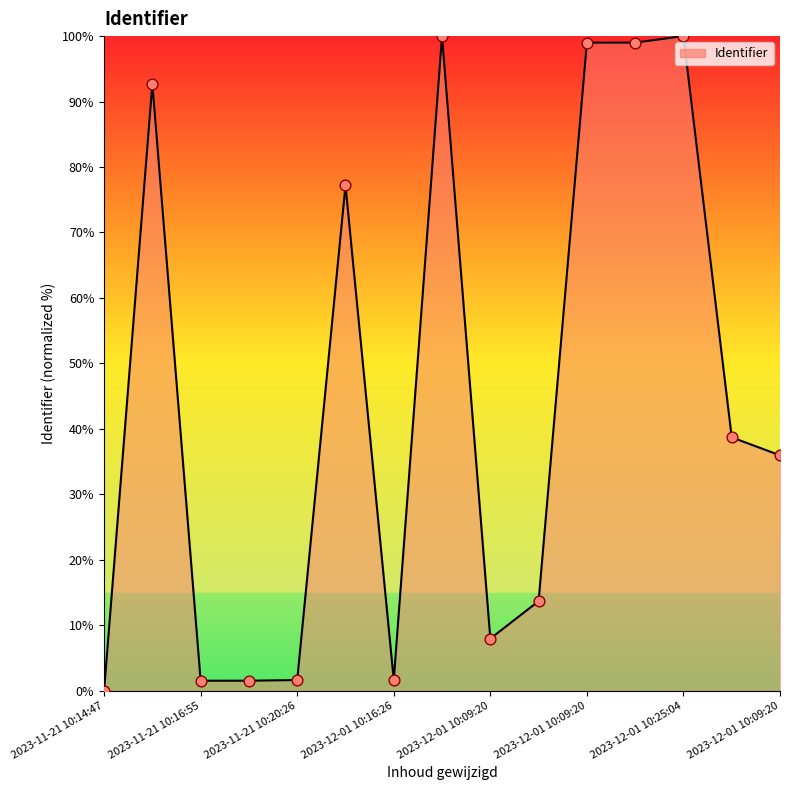

What is the greatest value displayed?

100.0